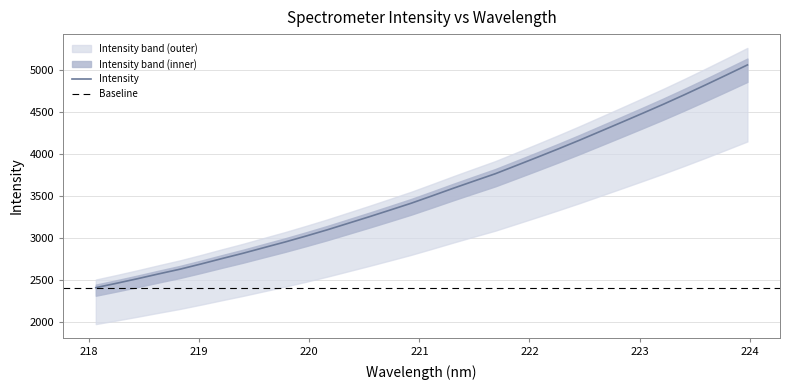

Between 220.5444 and 220.7354, which is larger?

220.7354